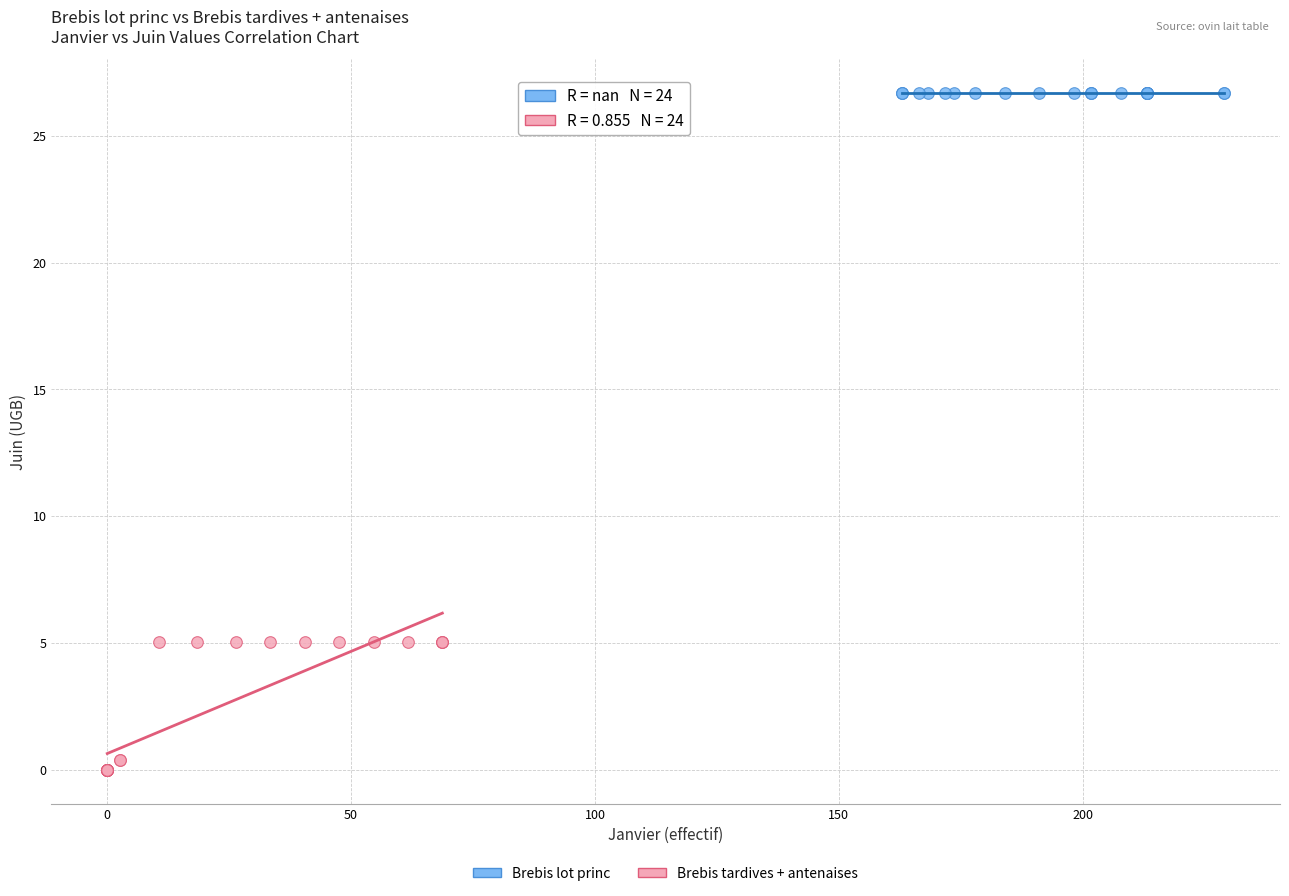

What are all the series names shown in the legend?

Brebis lot princ, Brebis tardives + antenaises